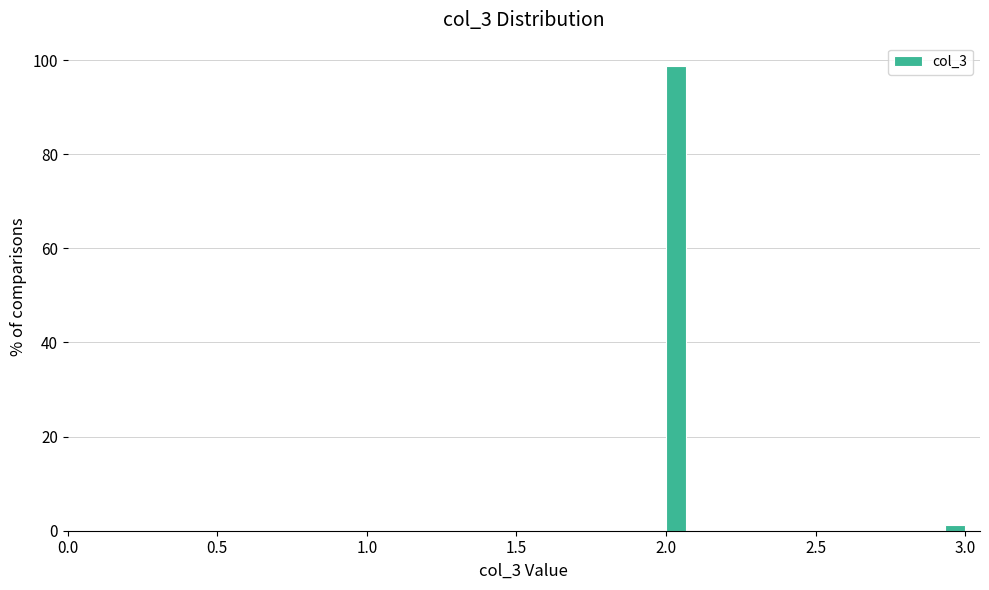

Around what value on the x-axis is the tallest bar? Give the approximate position of its centre, as read against the axis.

2.05